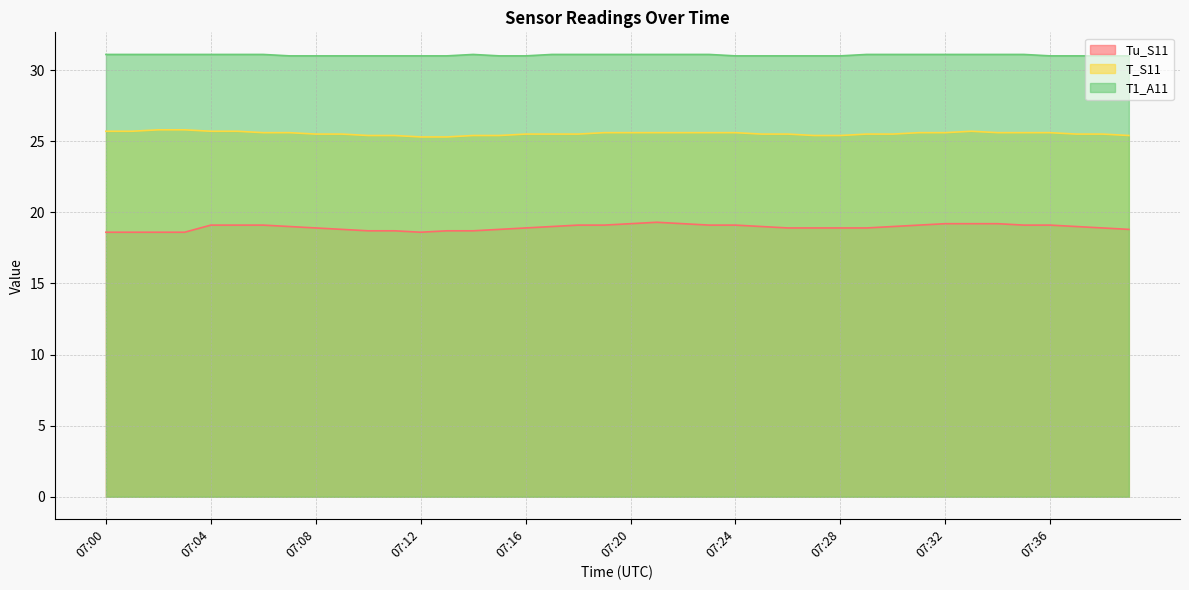

How many lines are shown in the chart?

3